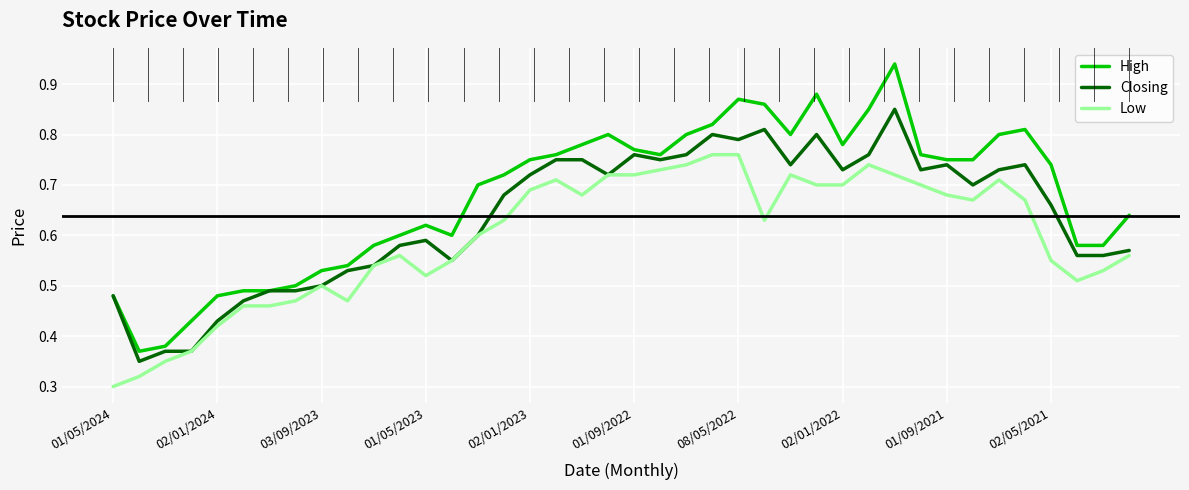

What is the label of the 2nd point from the left?

02/01/2024